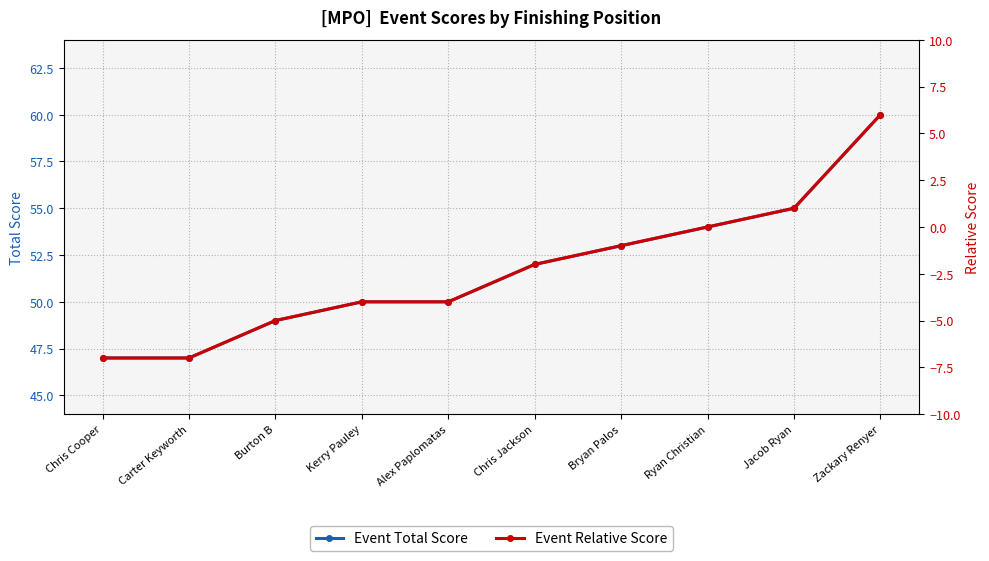

What is the difference between the maximum and minimum values in the Event Total Score series?

13